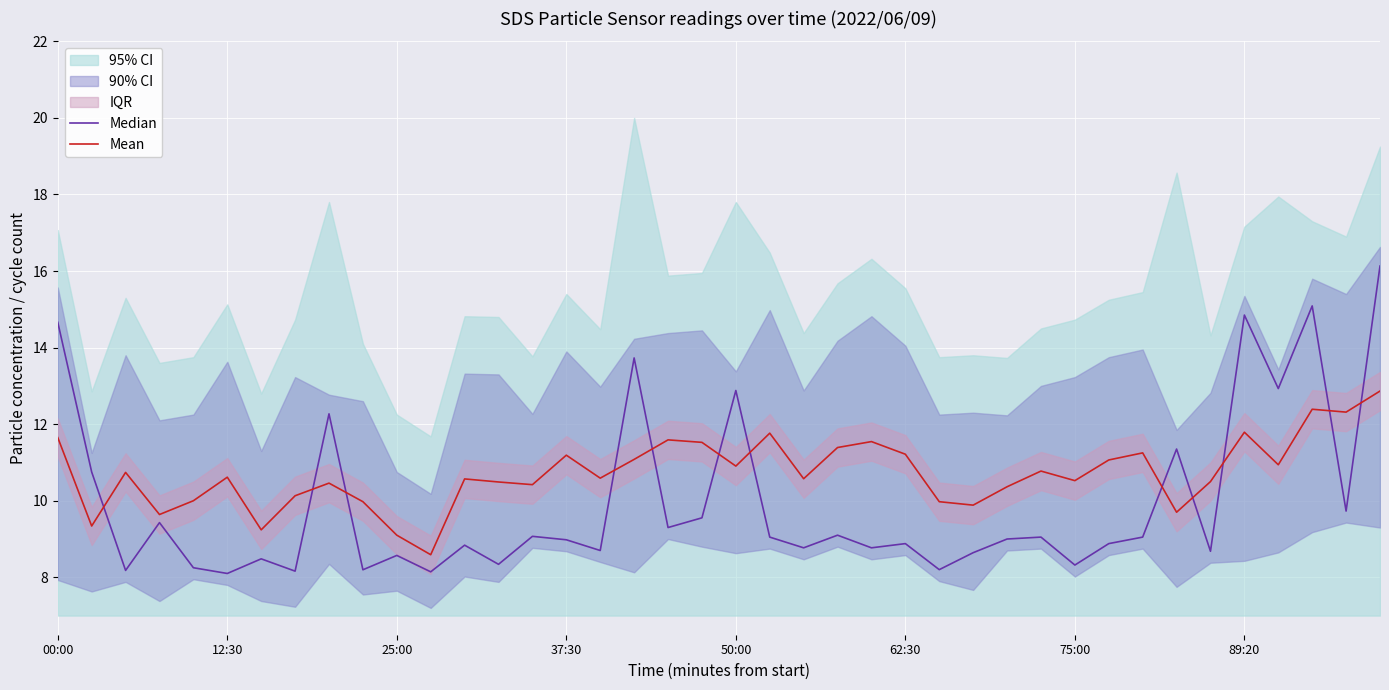

What is the difference between the second highest and minimum values in the Median series?

7.0